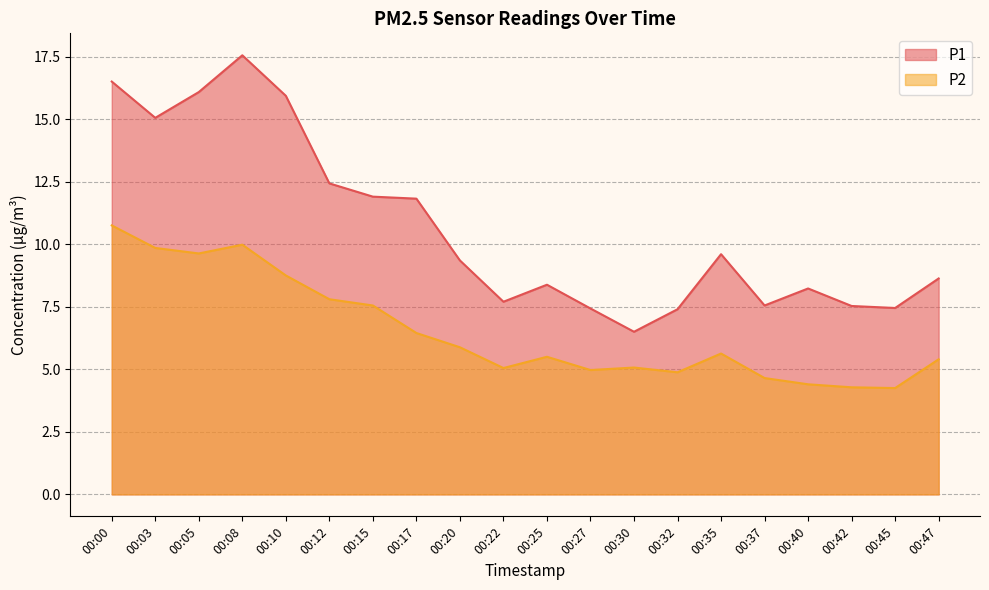

At which label does P2 reach its peak?

00:00